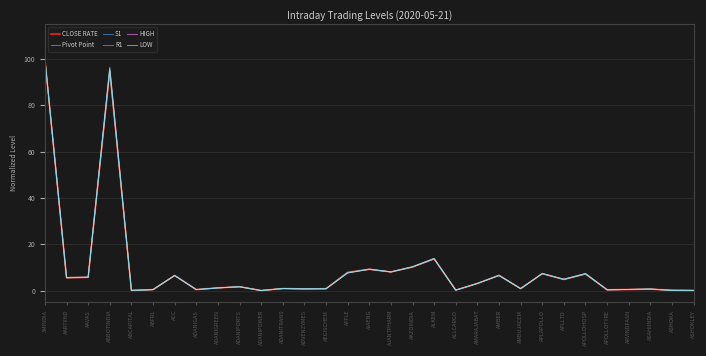

Rank the series by their average value, from highest to lowest.

LOW, S1, Pivot Point, CLOSE RATE, HIGH, R1